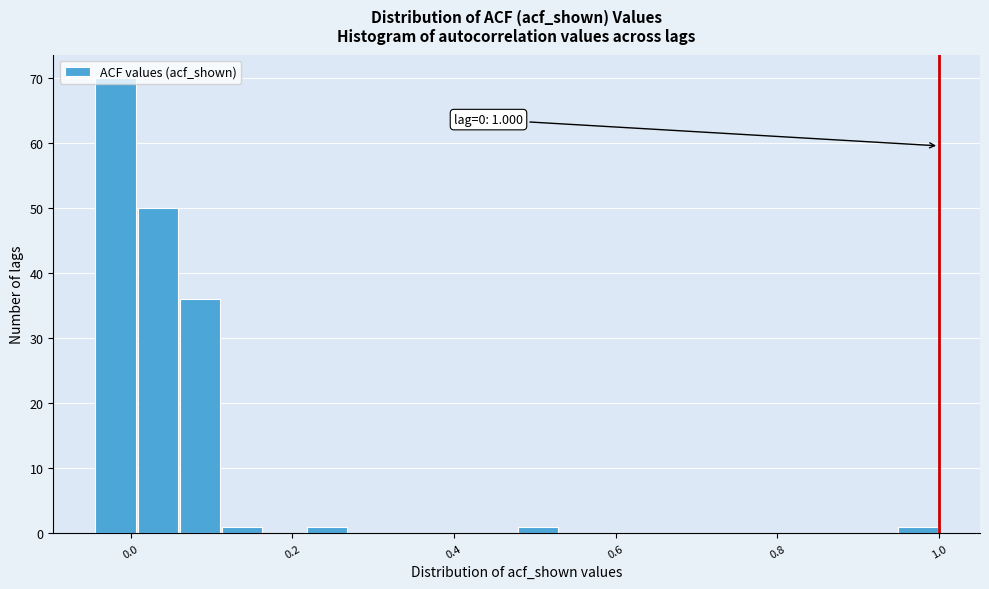

Around what value on the x-axis is the tallest bar? Give the approximate position of its centre, as read against the axis.

-0.02